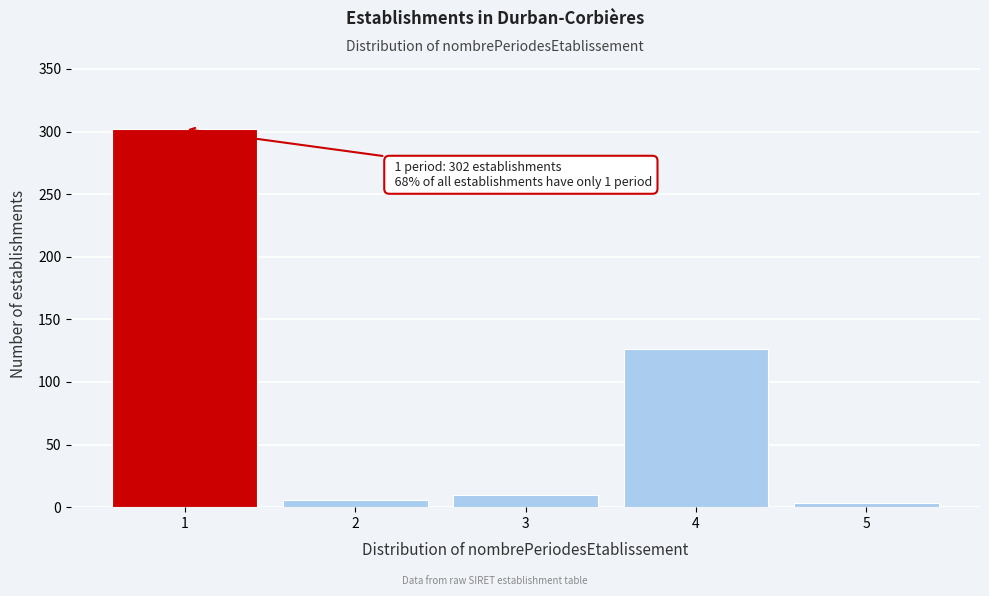

Reading left to right, transcribe all the data shown in this chart.

1=302	2=6	3=10	4=126	5=3